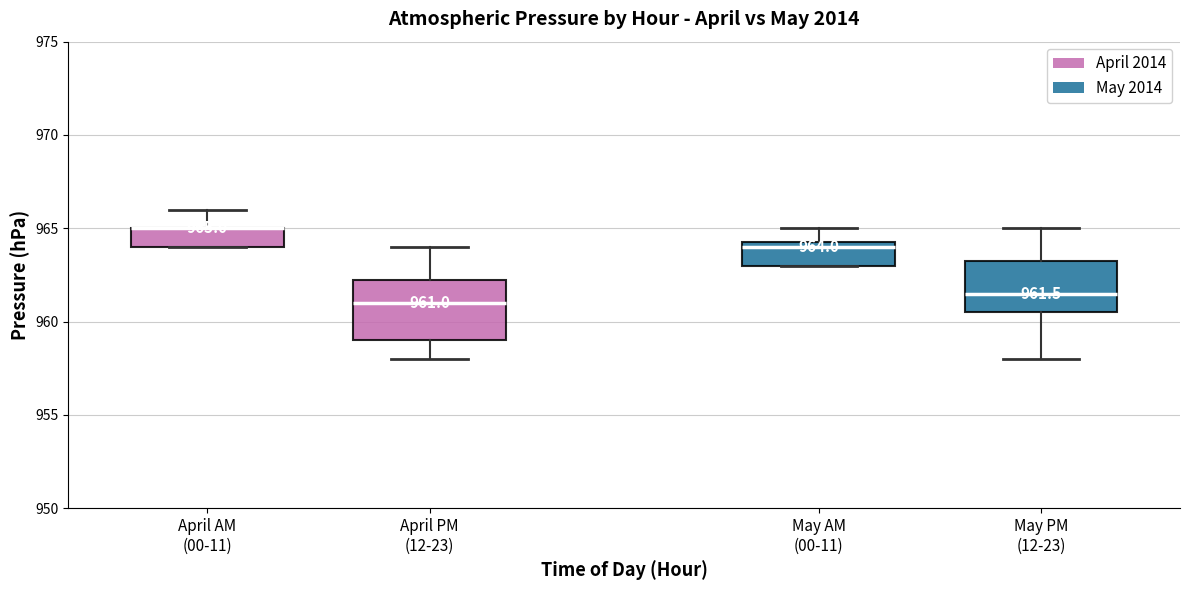

Comparing the boxes themselves (not the whiskers), which one is the tallest?

April PM (12-23)